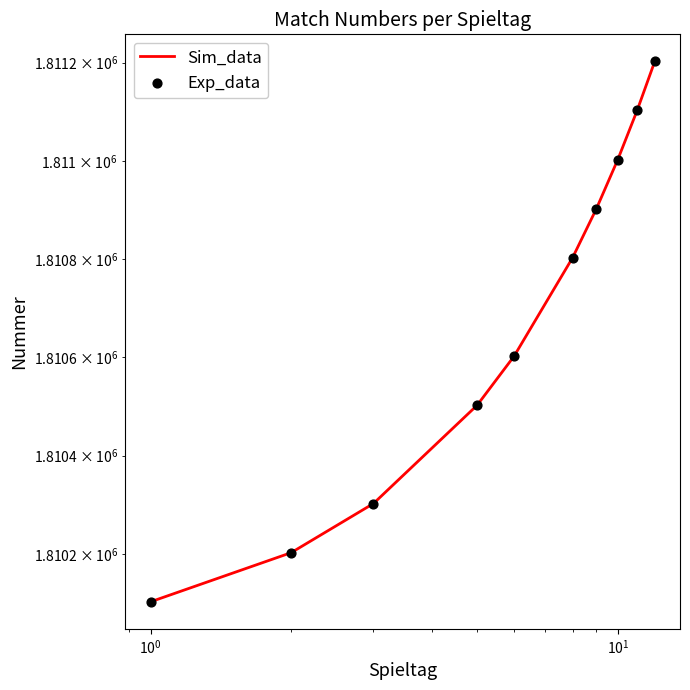

What are all the series names shown in the legend?

Sim_data, Exp_data